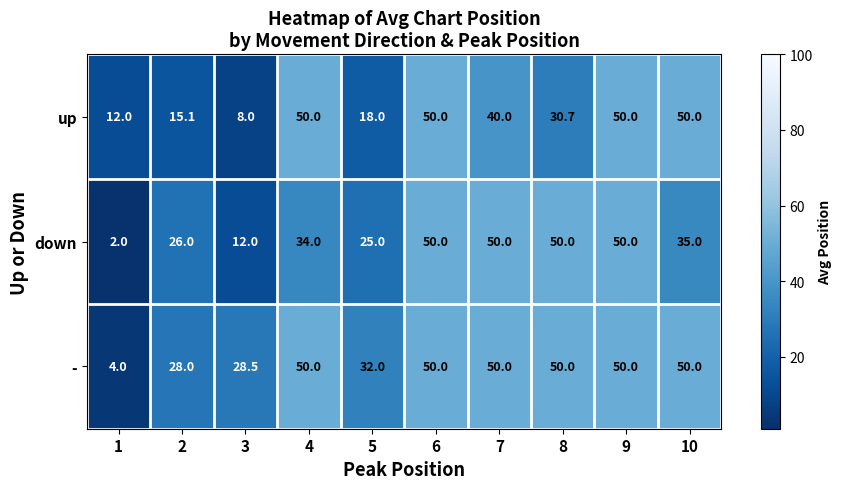

Reading left to right, what are all the values shown in this chart?

up: 1=12.0	2=15.1	3=8.0	4=50.0	5=18.0	6=50.0	7=40.0	8=30.7	9=50.0	10=50.0
down: 1=2.0	2=26.0	3=12.0	4=34.0	5=25.0	6=50.0	7=50.0	8=50.0	9=50.0	10=35.0
-: 1=4.0	2=28.0	3=28.5	4=50.0	5=32.0	6=50.0	7=50.0	8=50.0	9=50.0	10=50.0